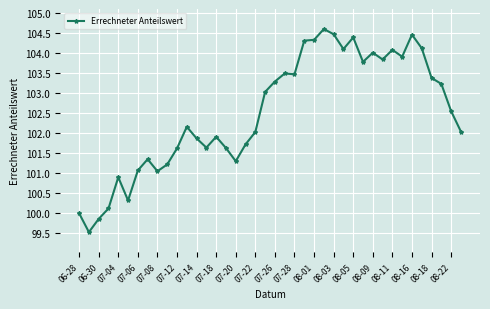

What is the minimum value shown in the chart?

99.5